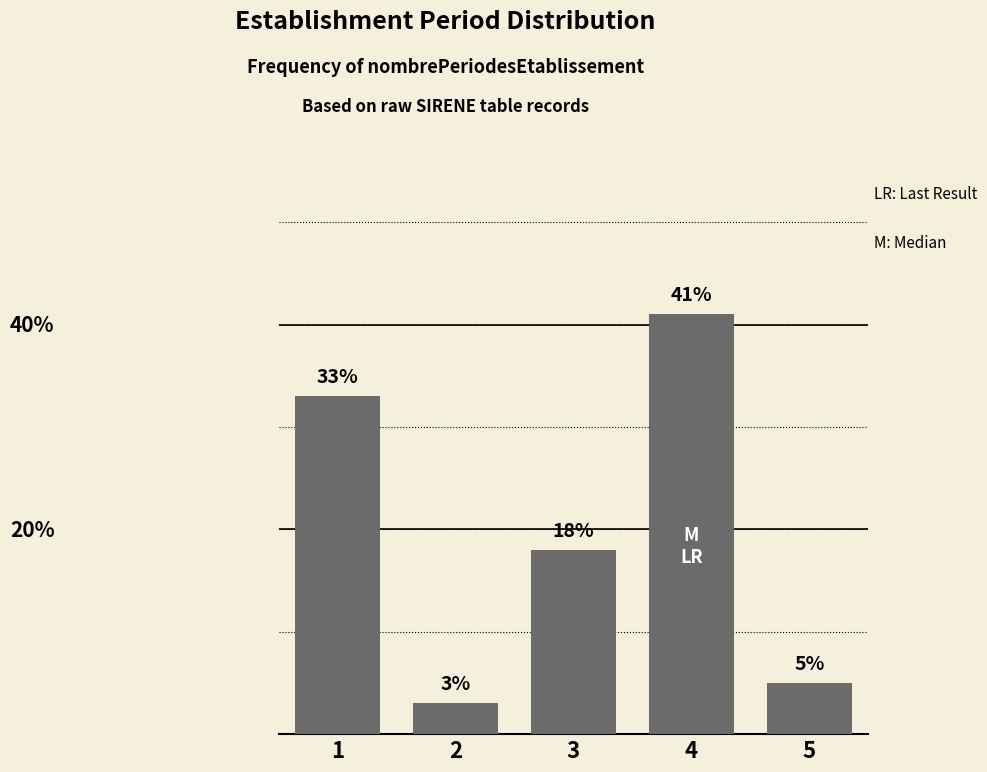

Rank the categories by value from lowest to highest.

2, 5, 3, 1, 4